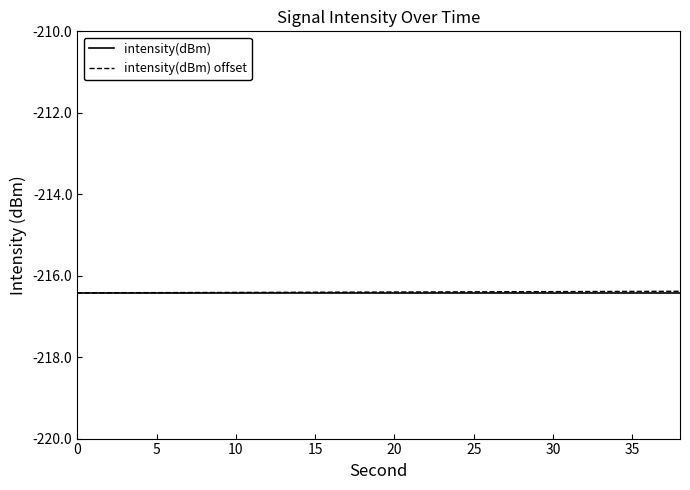

What is the greatest value displayed?

-216.4